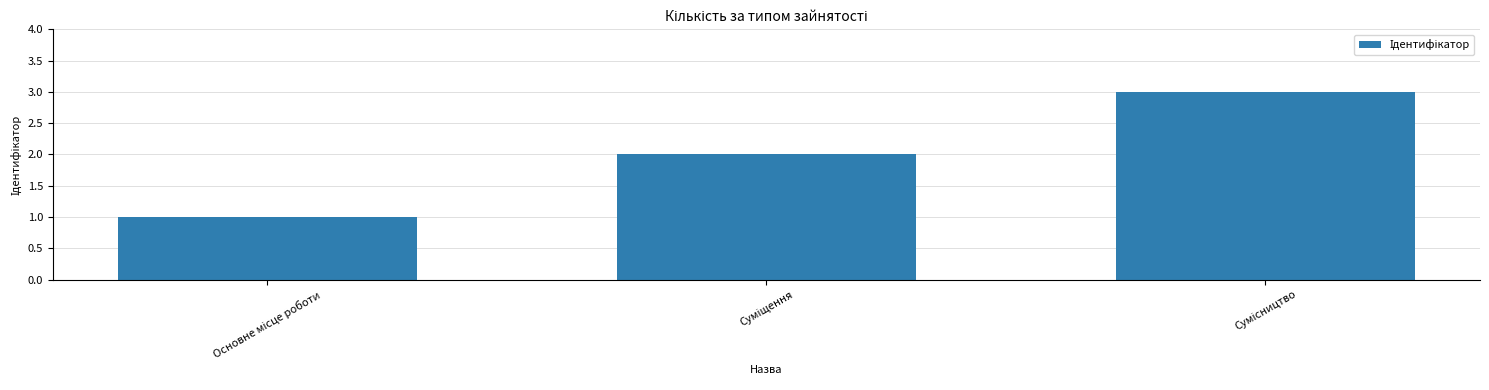

What is the greatest value displayed?

3